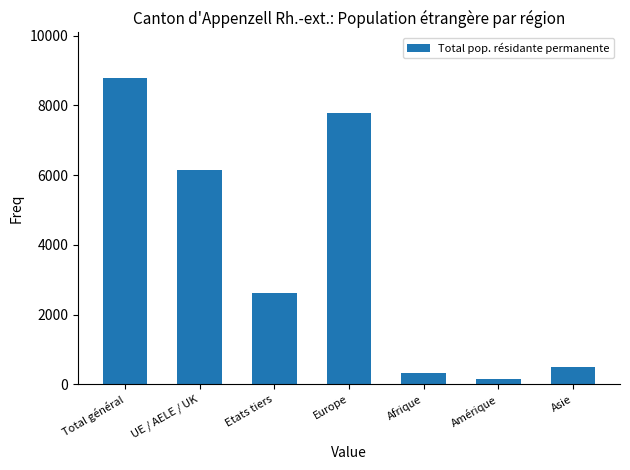

Reading right to left, extract all data points from this chart.

Asie=489	Amérique=149	Afrique=337	Europe=7798	Etats tiers=2632	UE / AELE / UK=6147	Total général=8779